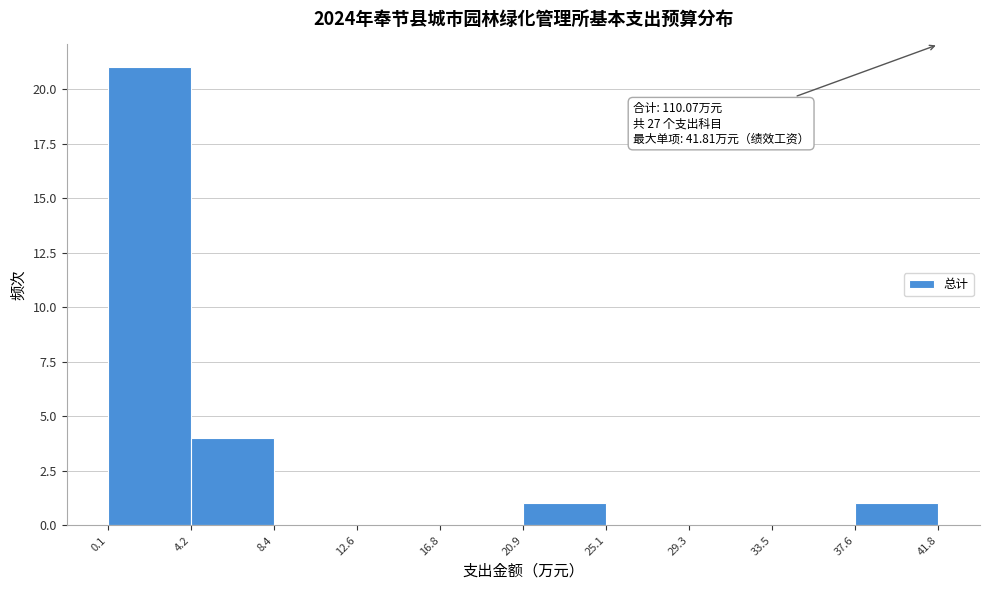

Which range on the x-axis has the tallest bar?

0.1 to 4.2